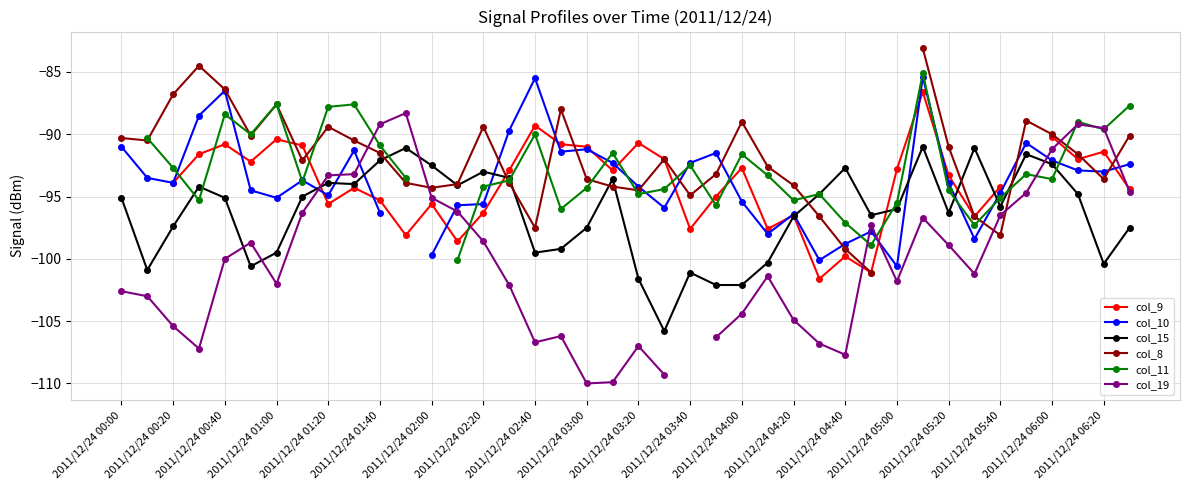

At which label does col_15 reach its peak?

31